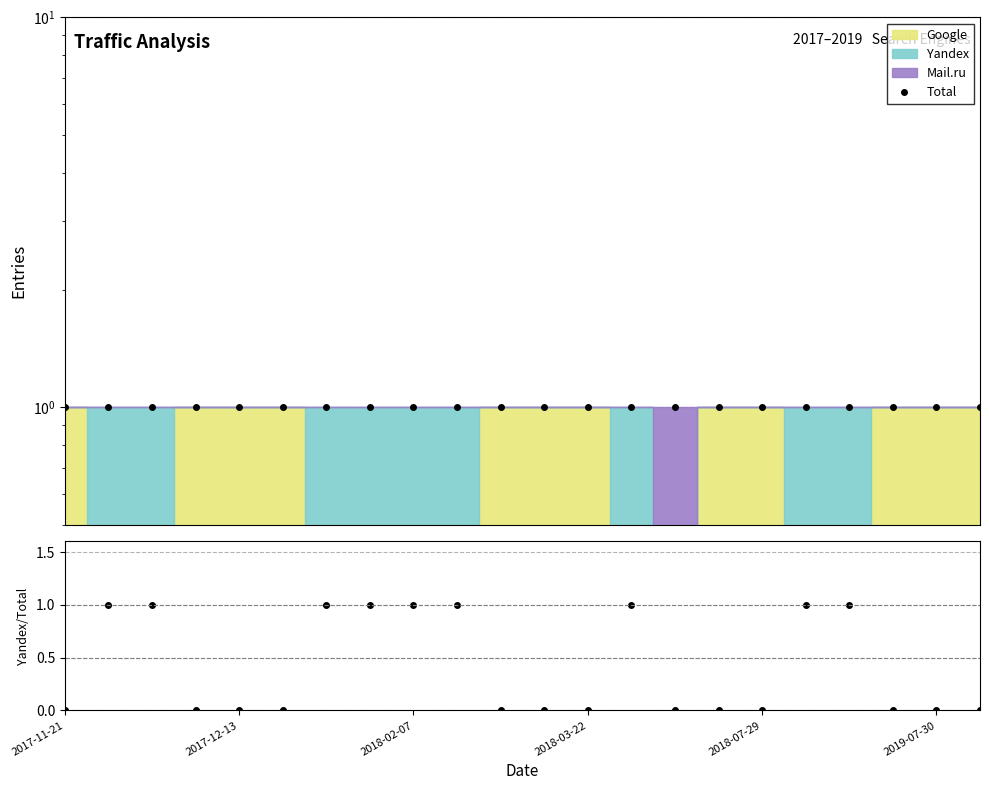

At which label is Total closest to 1?

2017-11-21